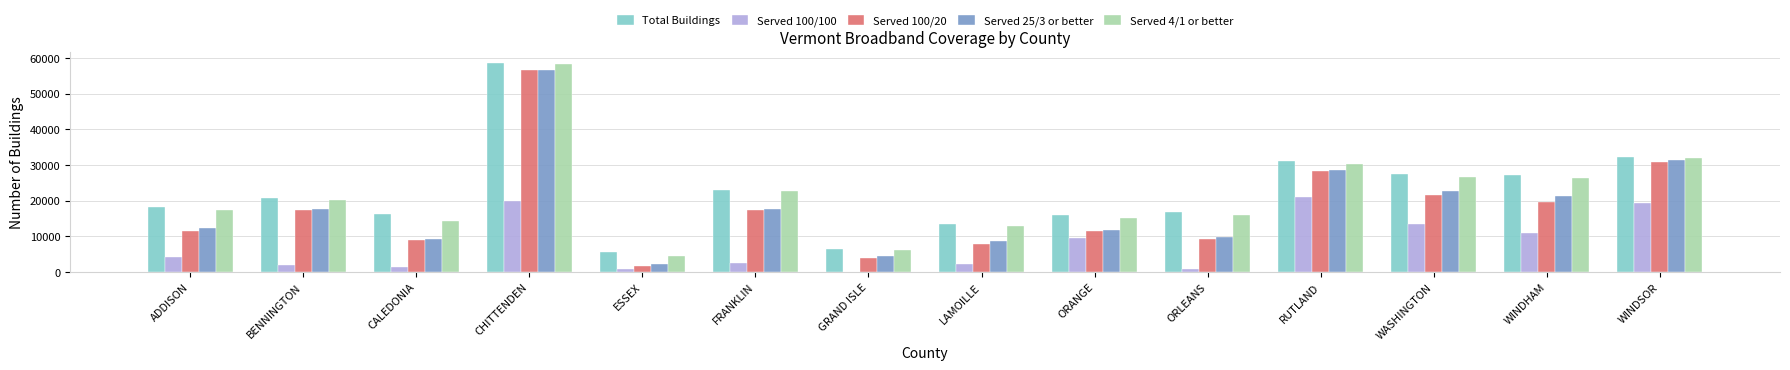

At which label does Served 25/3 or better reach its peak?

CHITTENDEN